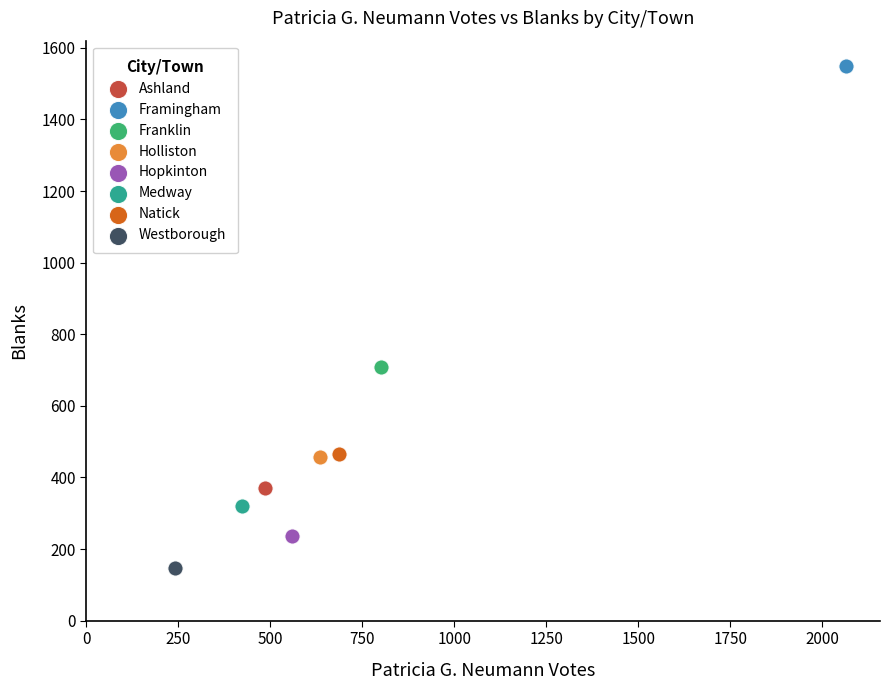

Which series contains the lowest Y value?

Westborough